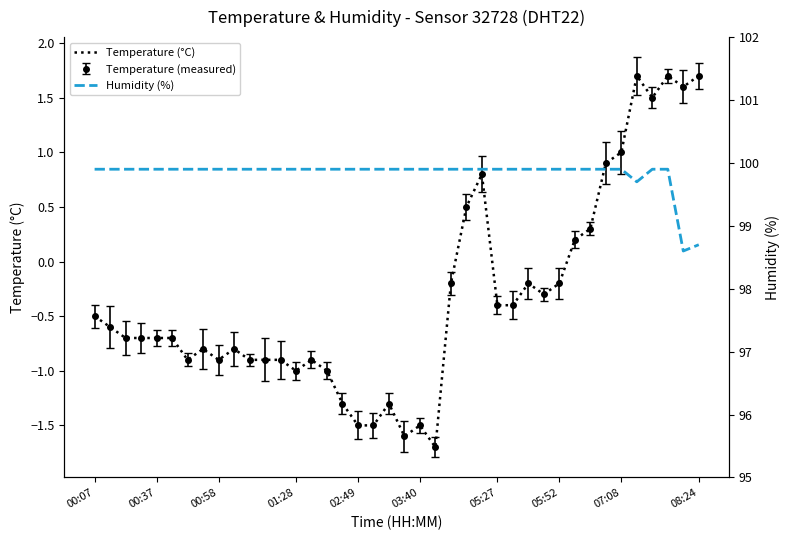

True or false: Temperature (°C) has a value of -1.4 at 05:52.

False